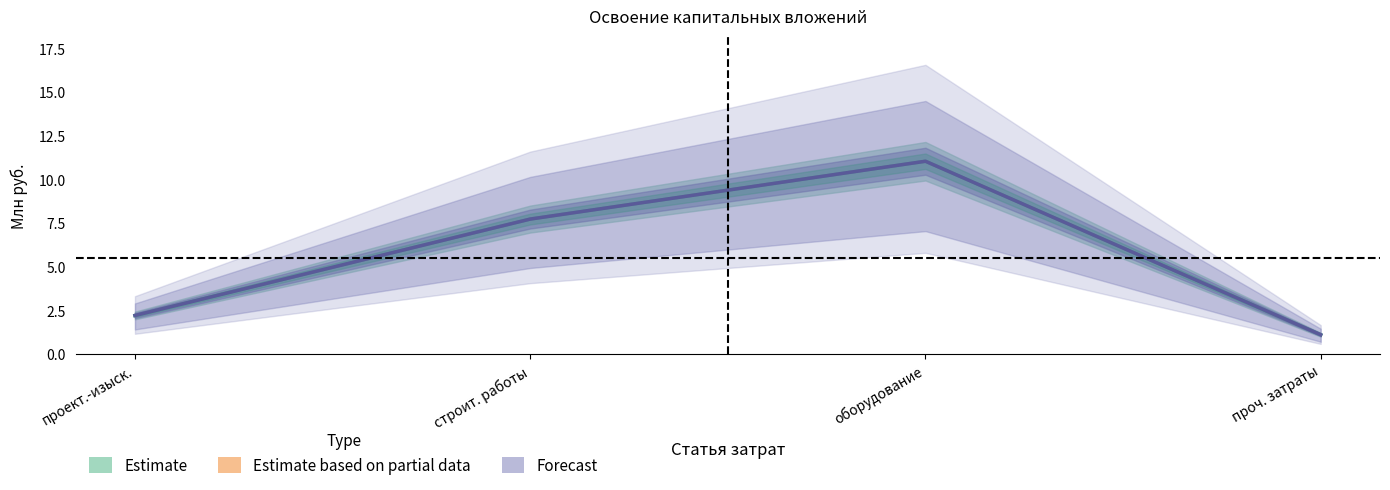

What is the maximum value shown in the chart?

11.0